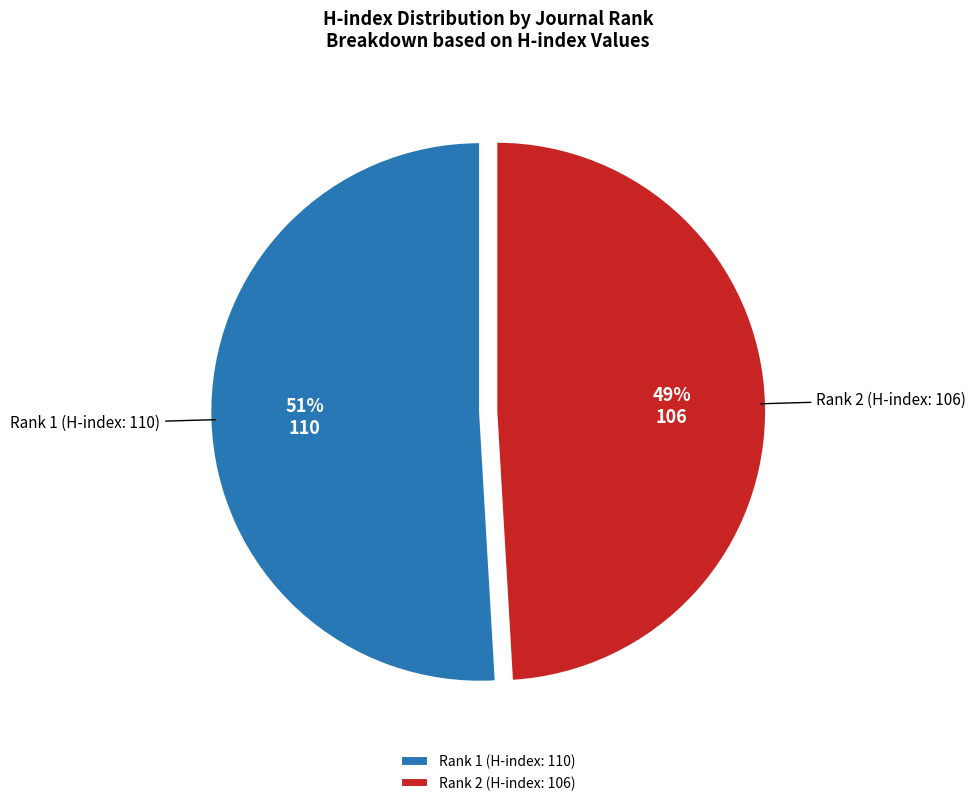

How many segments does this pie chart have?

2